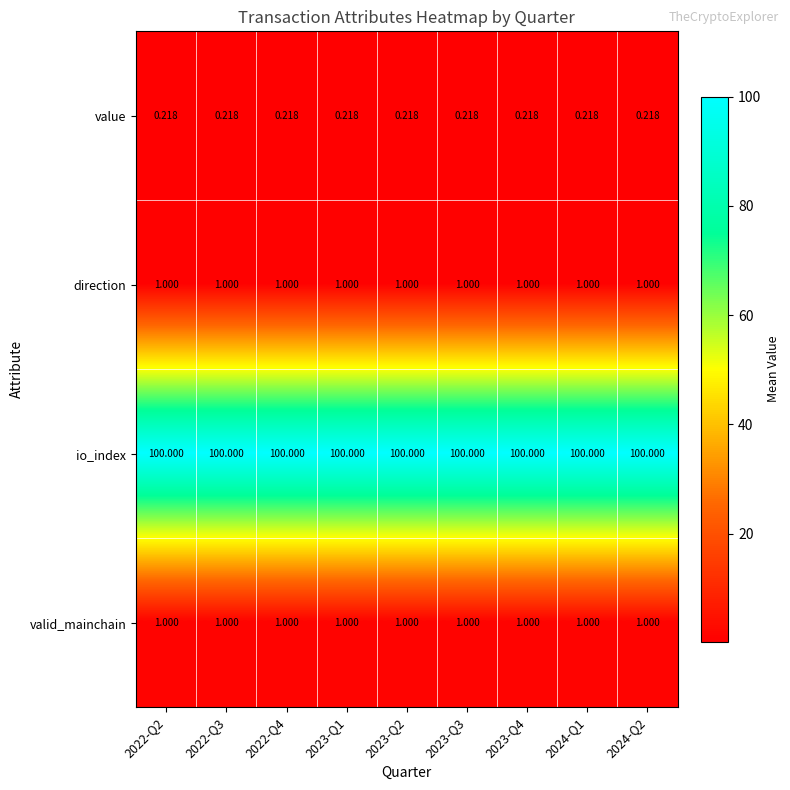

At how many categories does at least one series exceed 42?

9